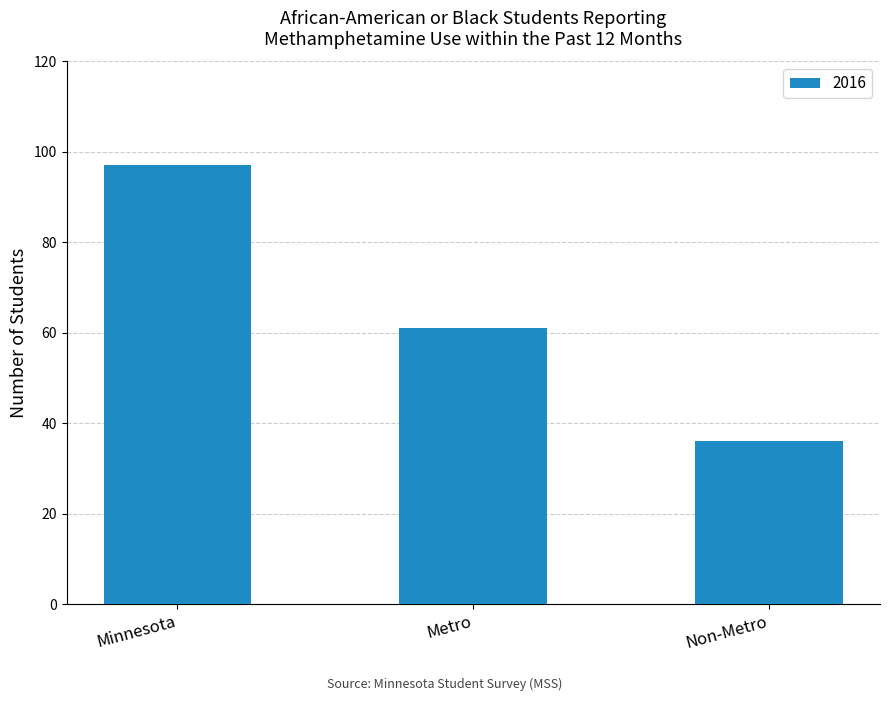

What is the greatest value displayed?

97